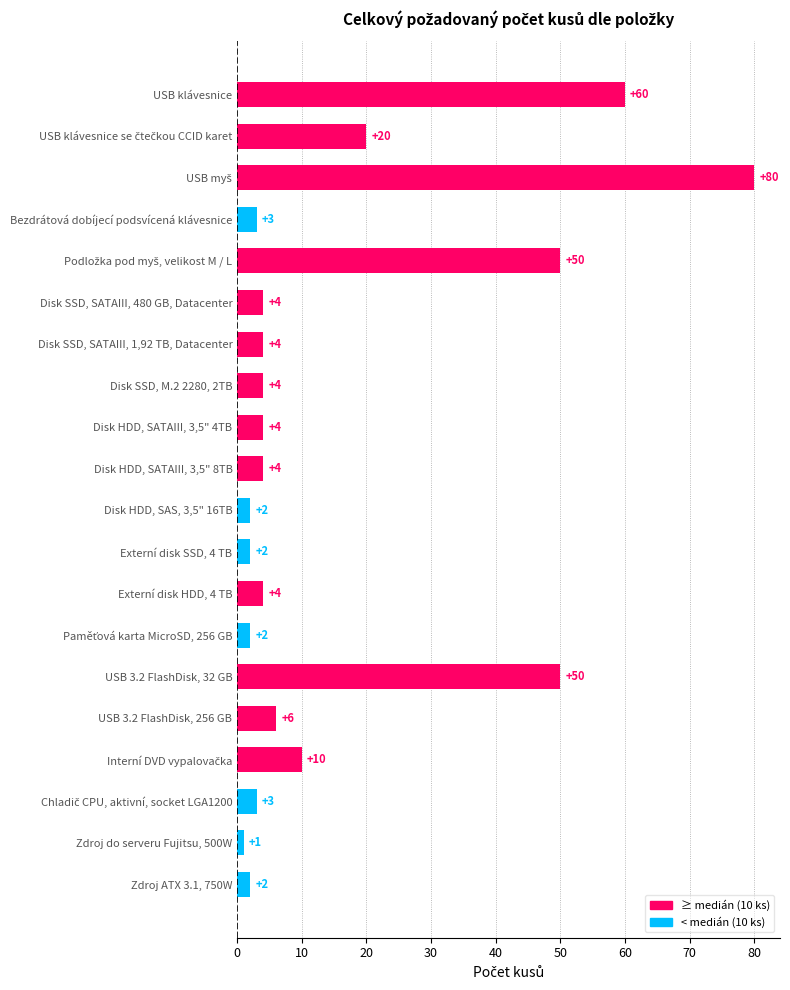

The chart shows a value of 40 at USB klávesnice. True or false?

False